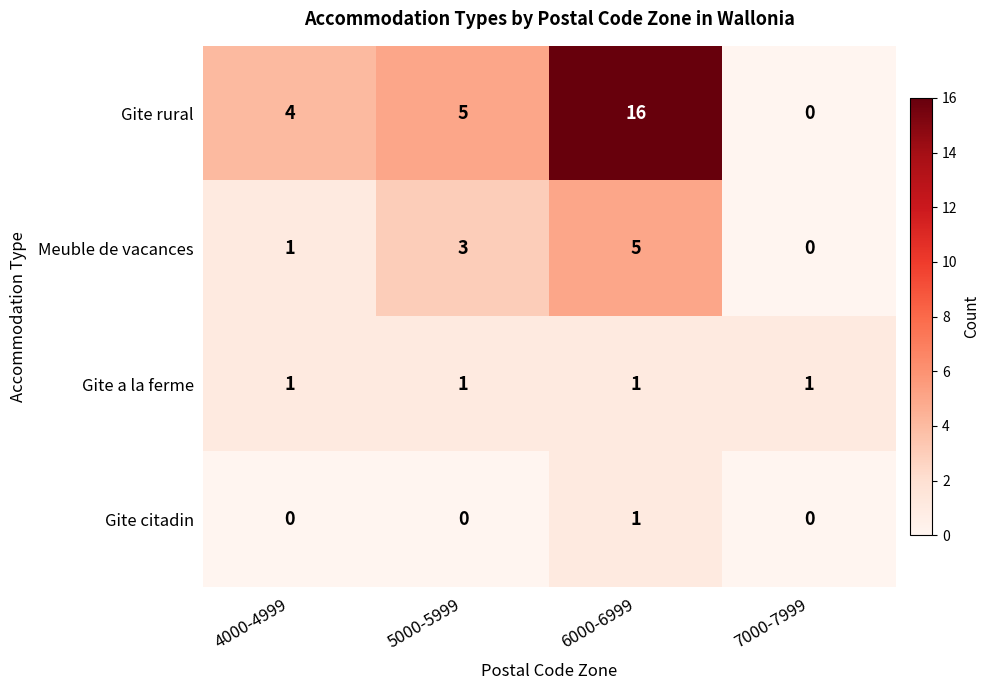

What is the total value across all series at 4000-4999?

6